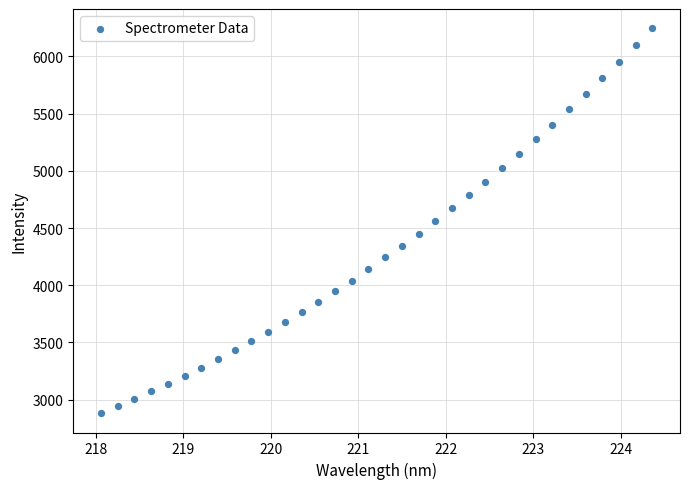

What is the range of Y values (max minus min)?

3363.4